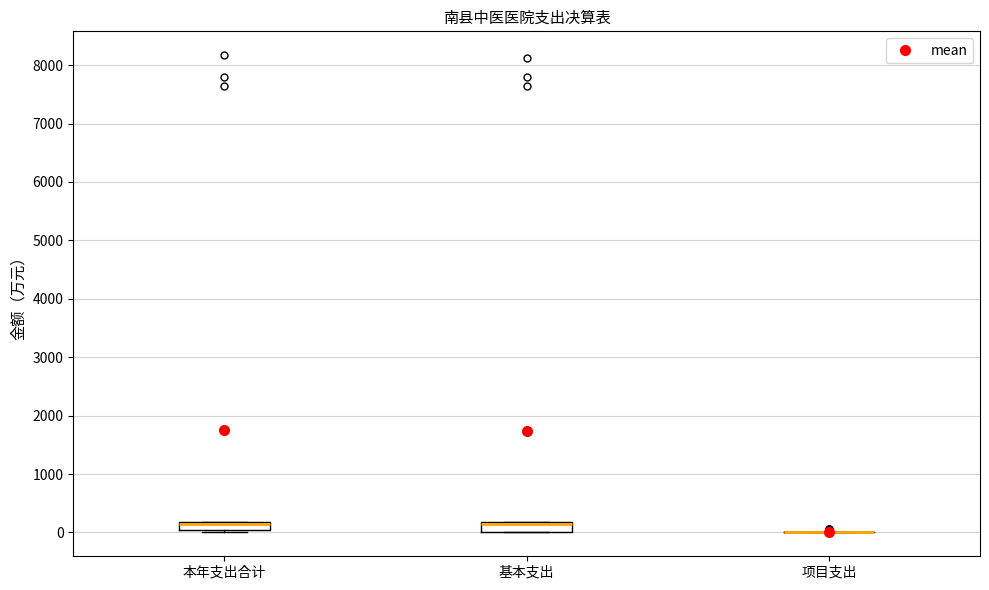

Where is the lower edge of the box for 本年支出合计 on the y-axis? The values are not printed on the chart, so give them approximately, as read against the axis.

0